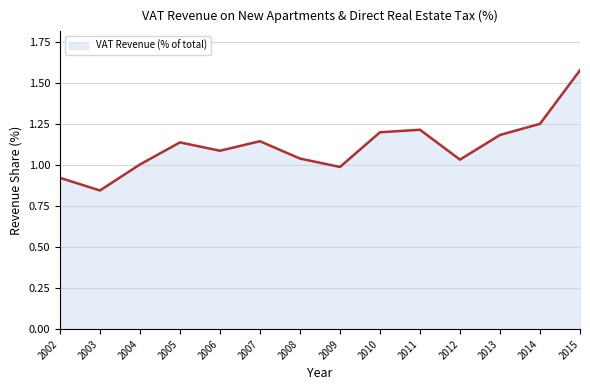

Which category has the highest value across all series?

2015